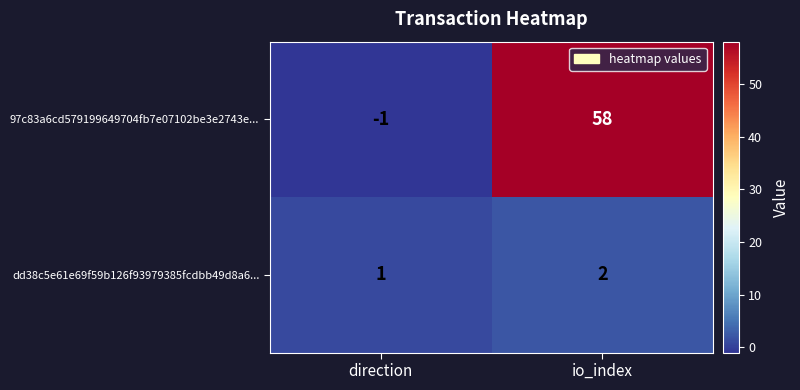

Which series has the widest spread of values?

97c83a6cd579199649704fb7e07102be3e2743e...